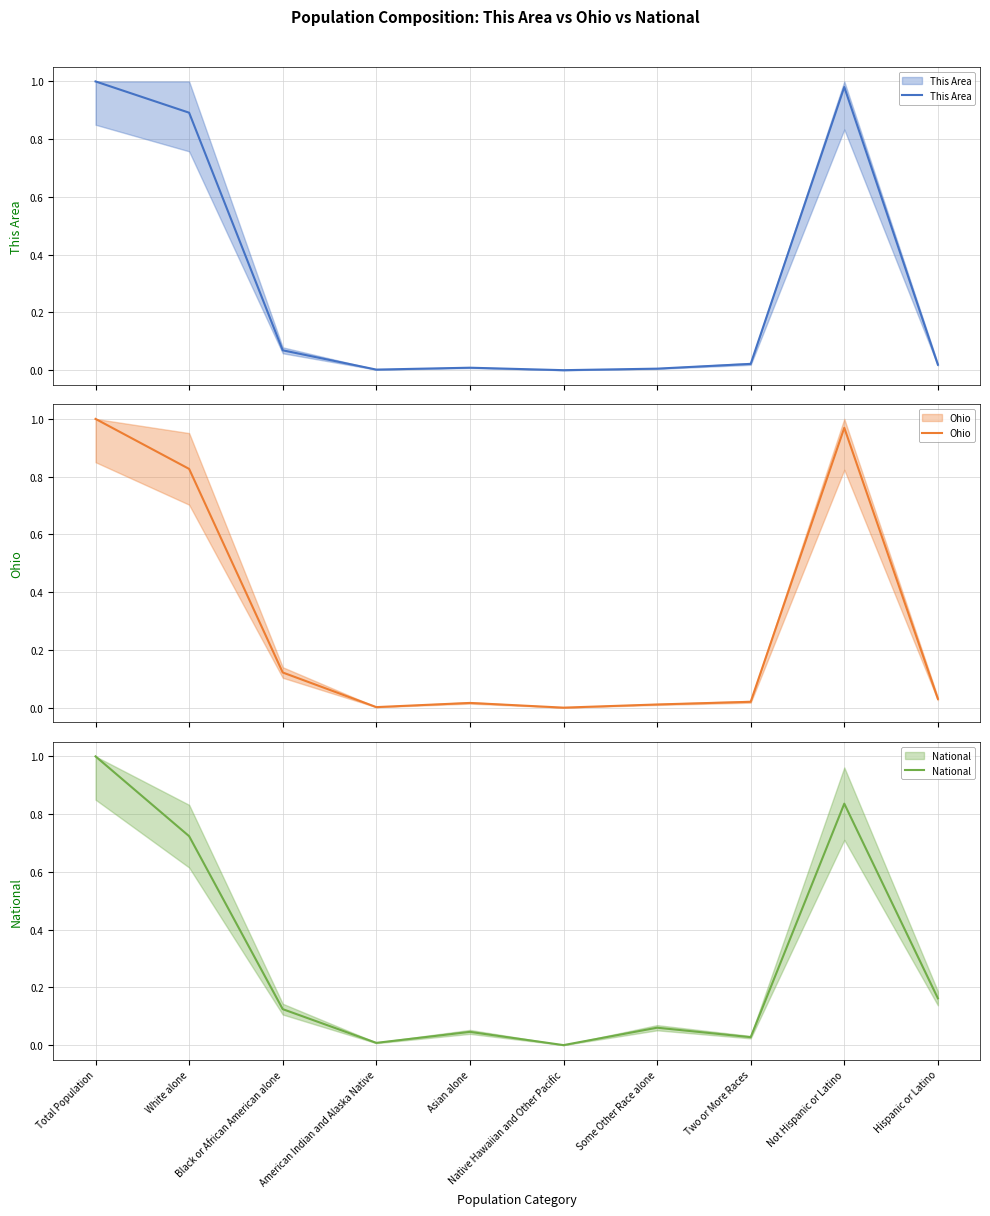

At which category is the sum across all series the highest?

Total Population